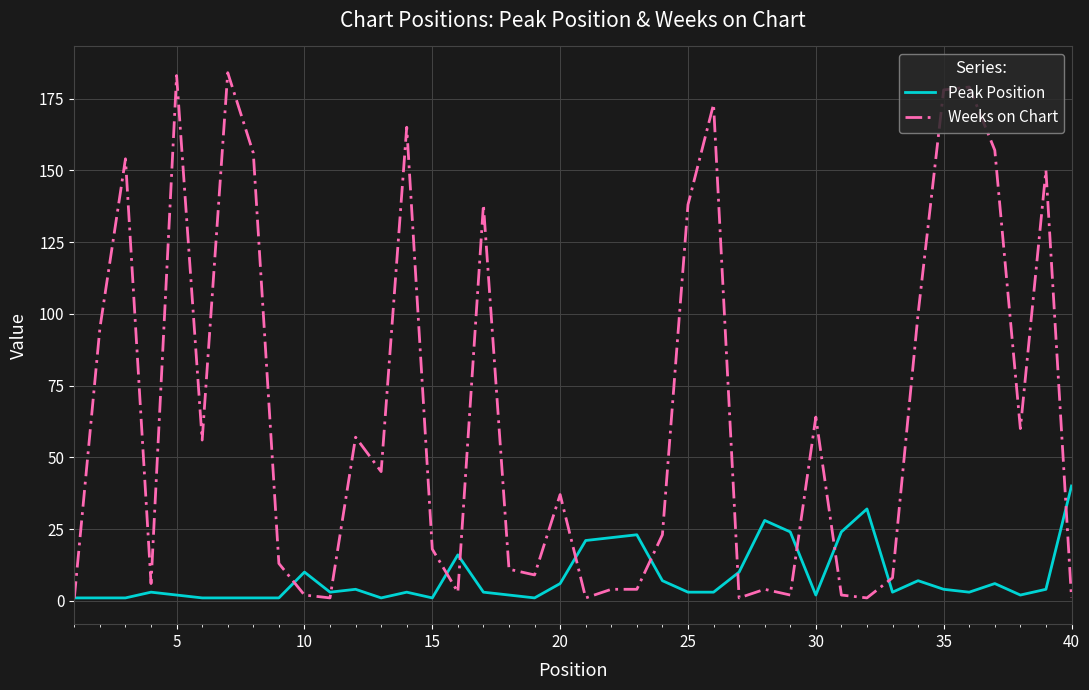

What is the greatest value displayed?

184